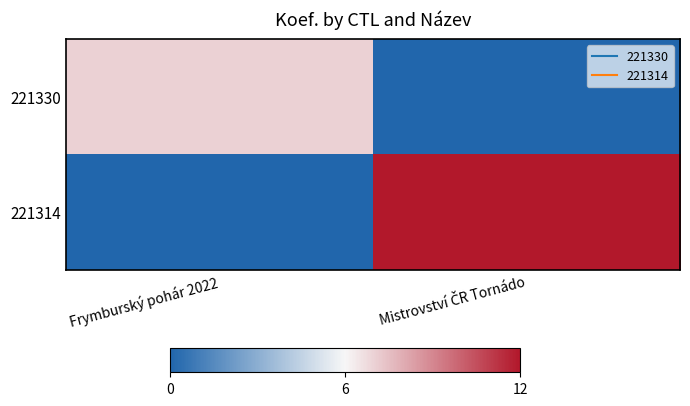

At how many categories does at least one series exceed 0?

2